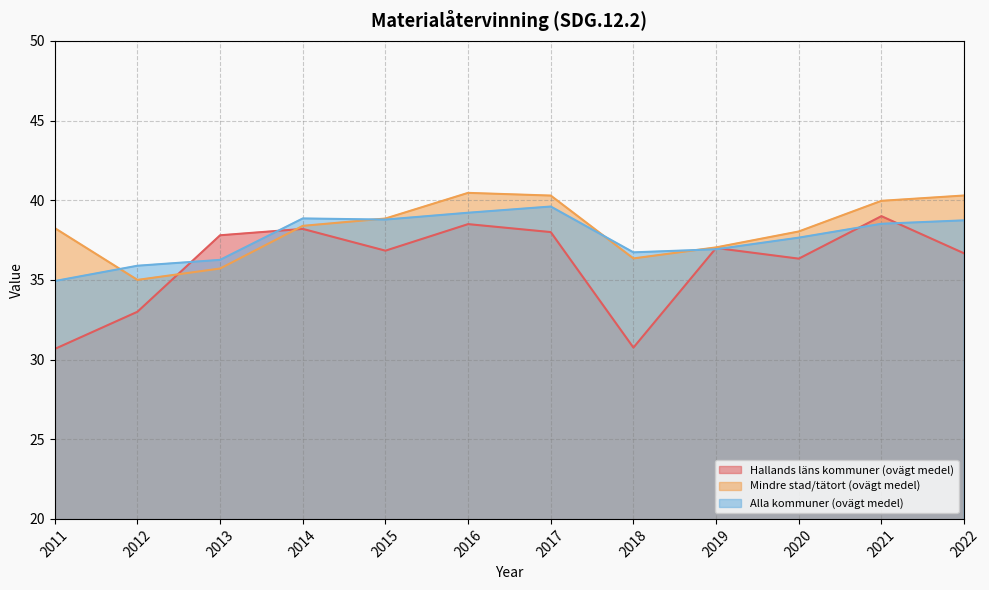

What is the greatest value displayed?

40.5